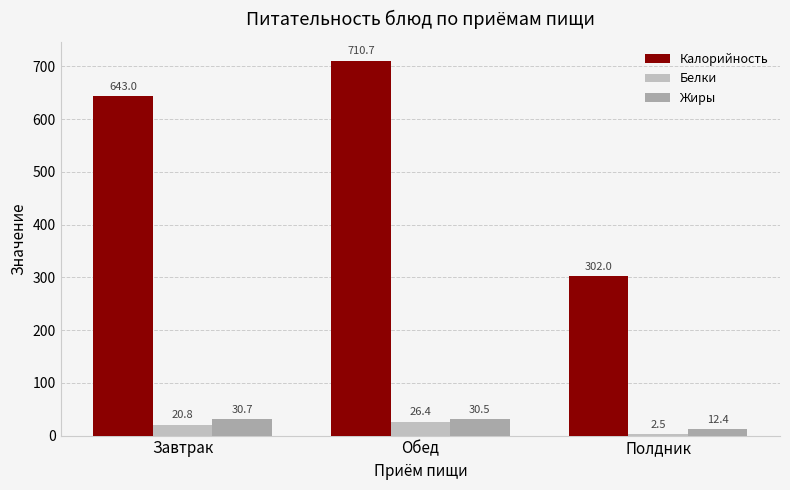

What is the sum of all Калорийность values?

1655.7